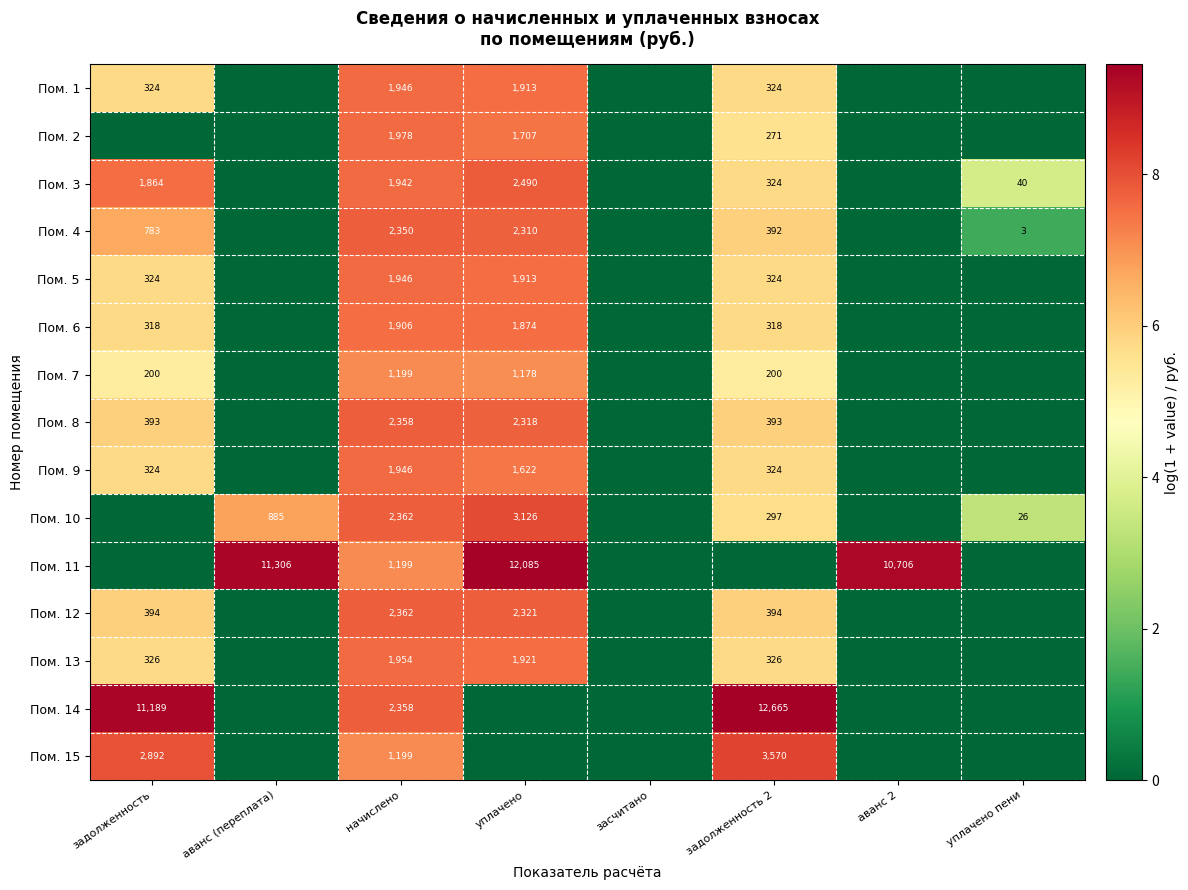

Which label corresponds to the smallest value in the chart?

аванс (переплата)